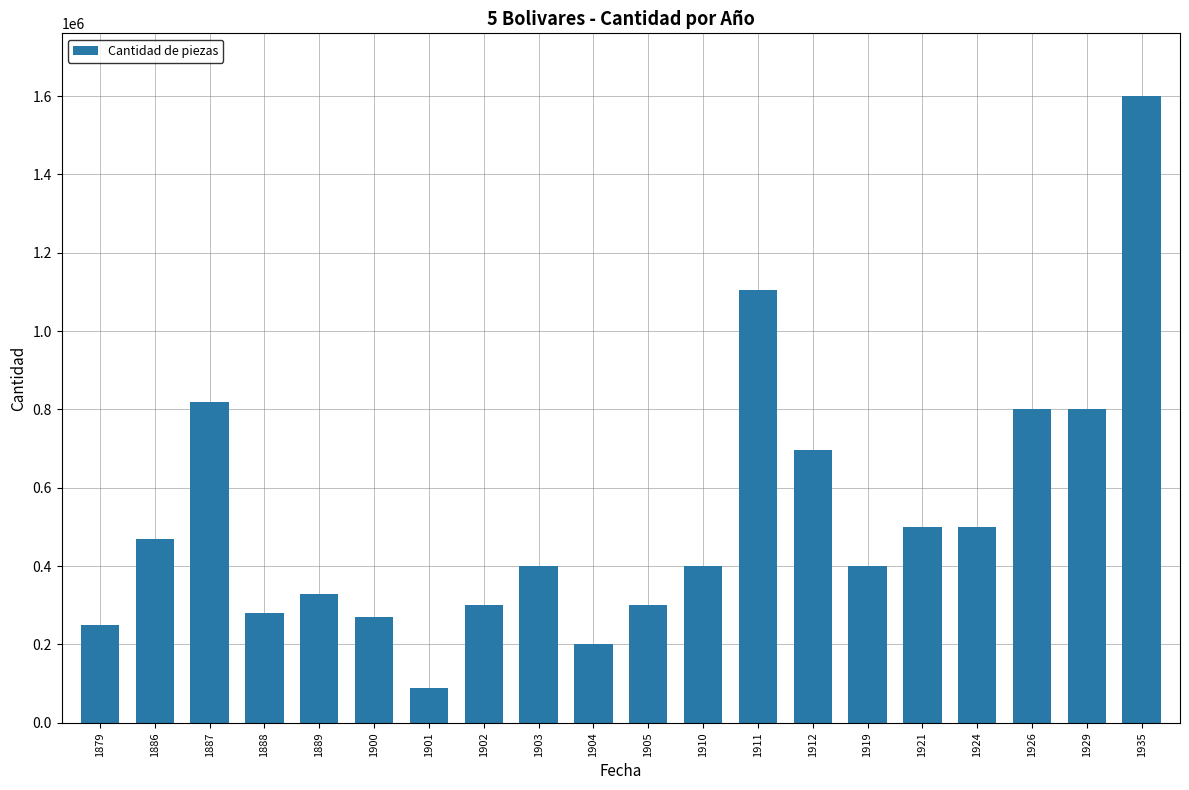

What is the maximum value shown in the chart?

1600000